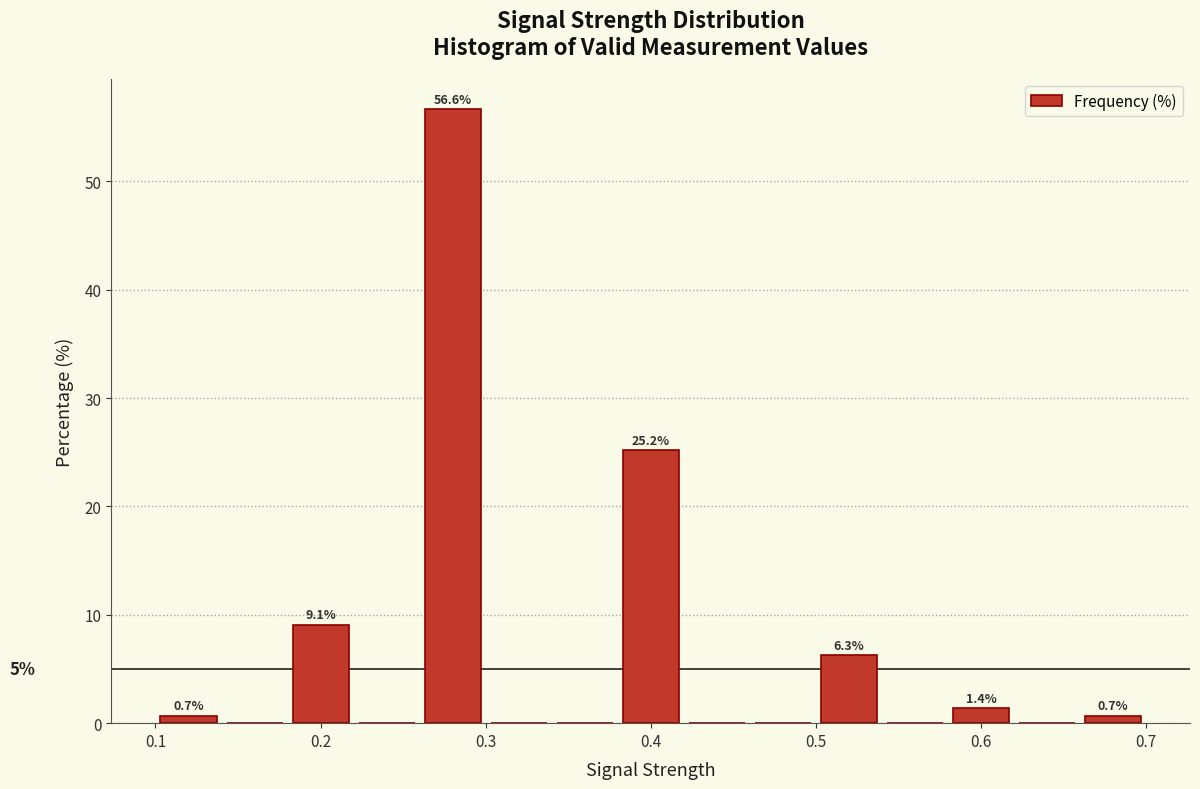

Over which range of the x-axis is the bar tallest?

0.26 to 0.30